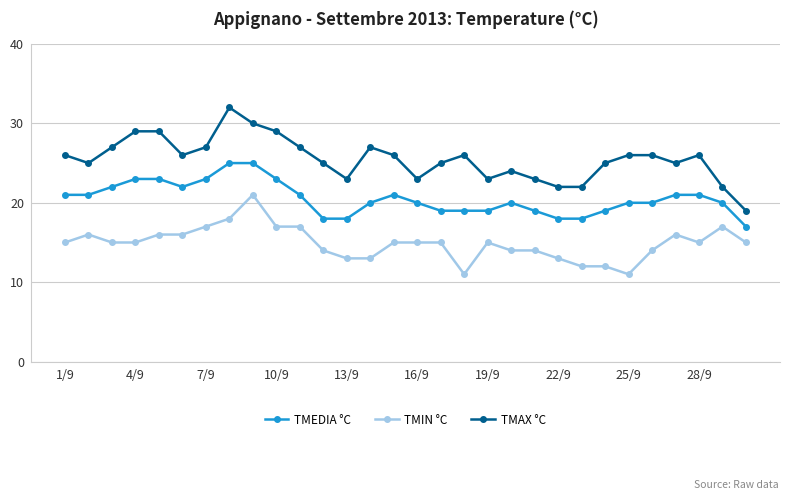

What is the difference between the maximum and minimum values in the TMEDIA °C series?

8